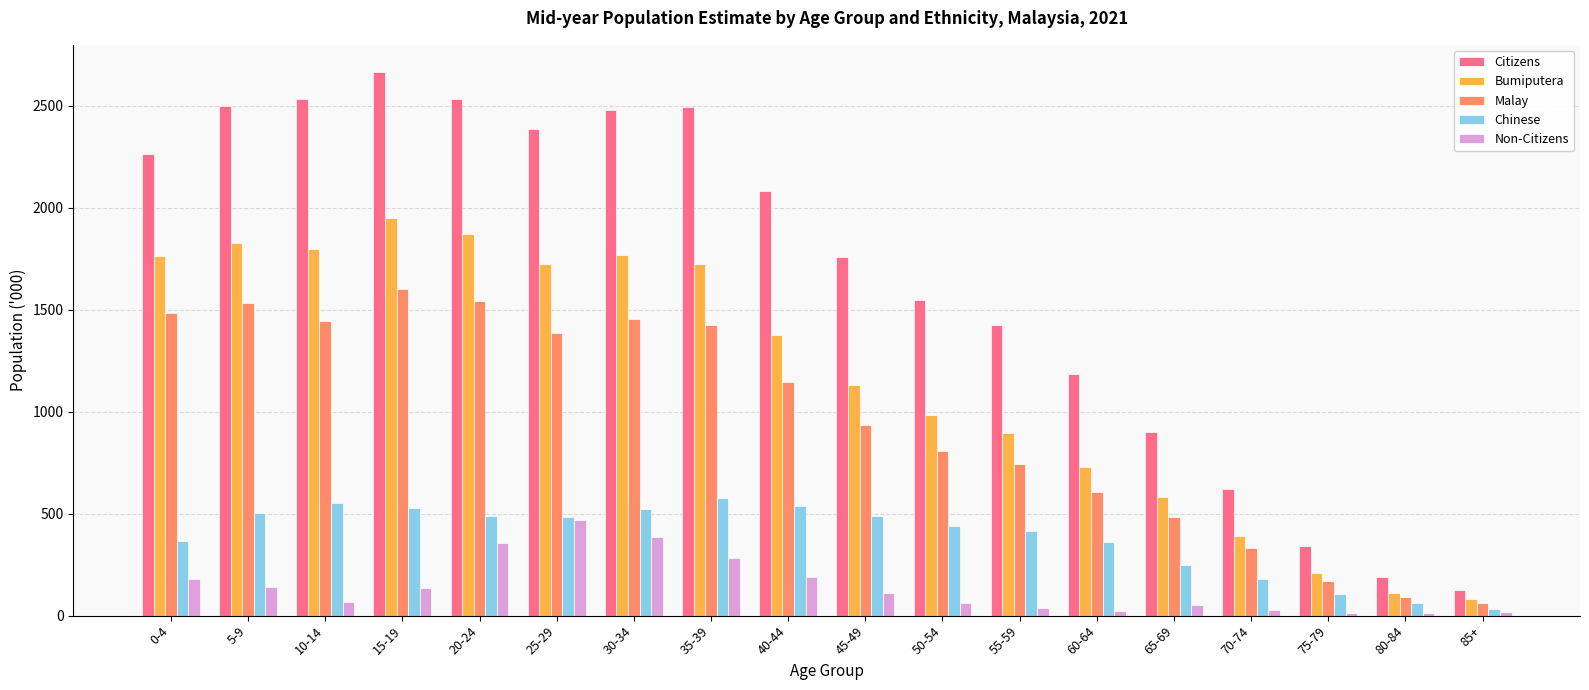

What is the sum of the Bumiputera values at 85+ and 10-14?

1877.0